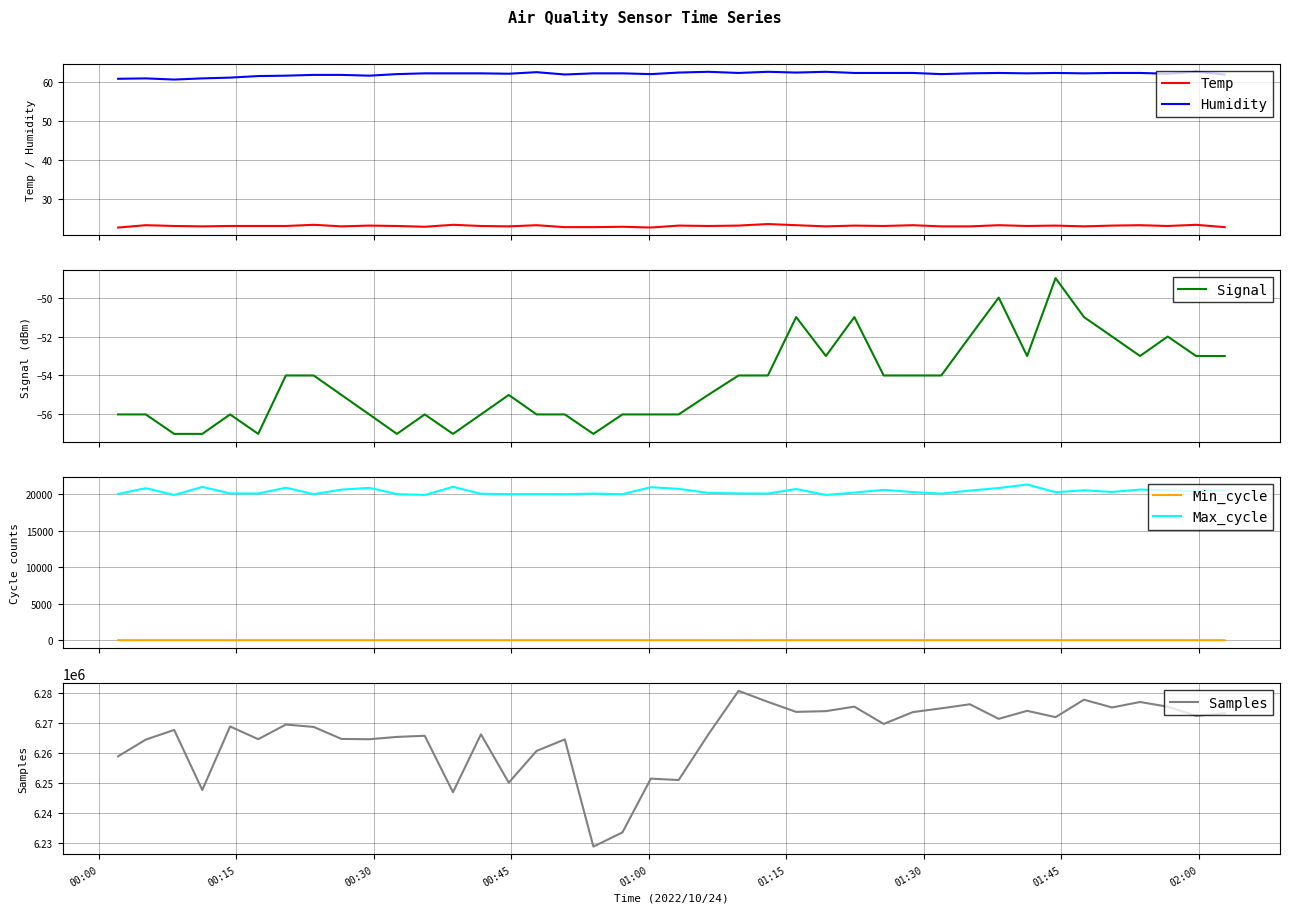

True or false: Humidity and Temp intersect in this chart.

False